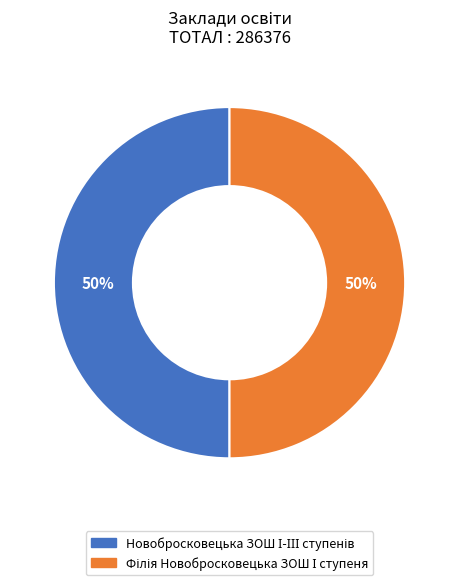

To the nearest percent, what is the average slice percentage?

50%